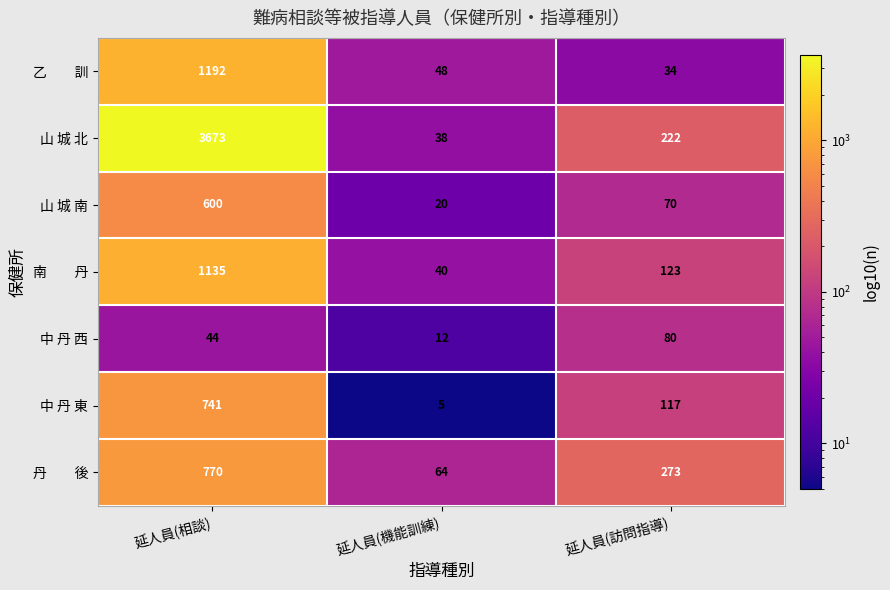

Which category has the highest value across all series?

延人員(相談)